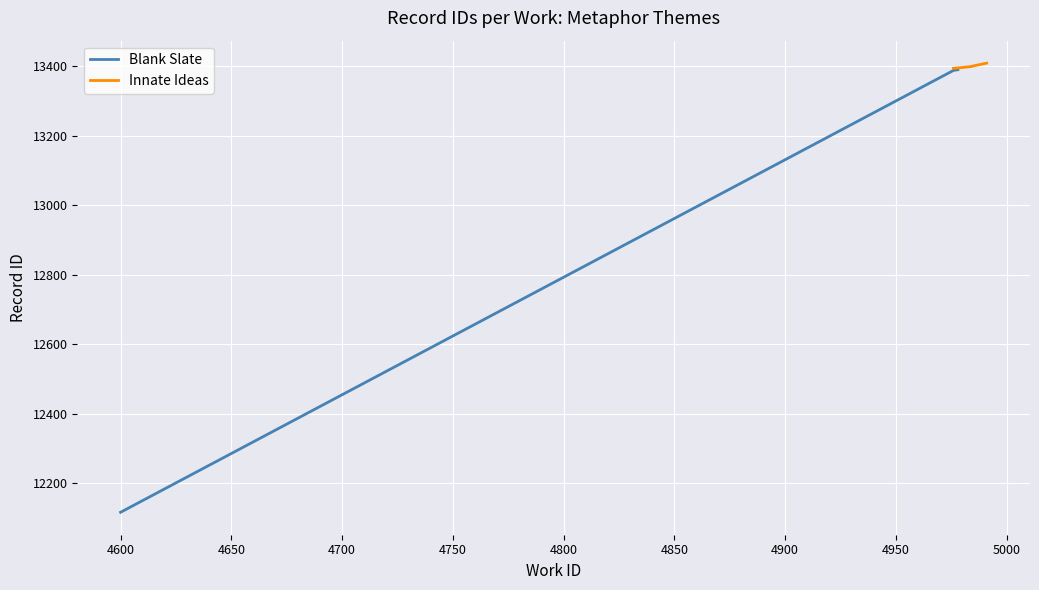

True or false: Blank Slate has more than 2 points higher than both neighbors.

False